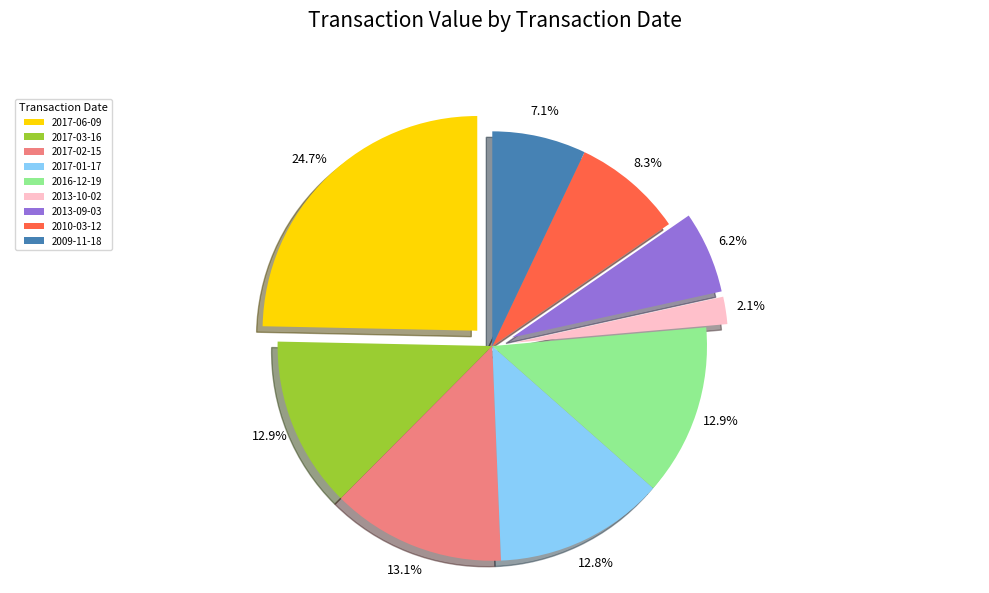

What is the total percentage of 2017-01-17 and 2016-12-19?

25.7%